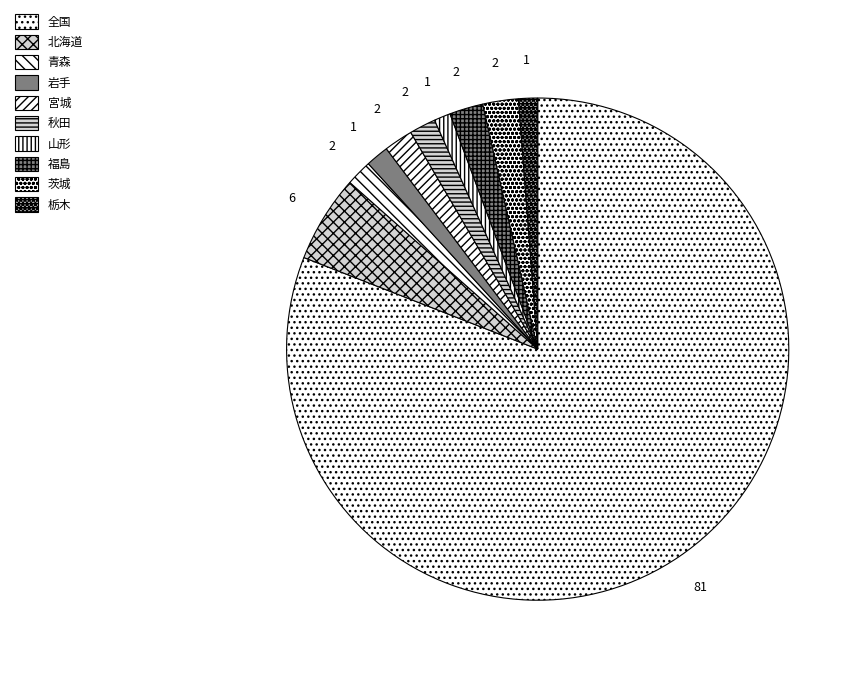

The 北海道 slice represents 1% of the pie. True or false?

False